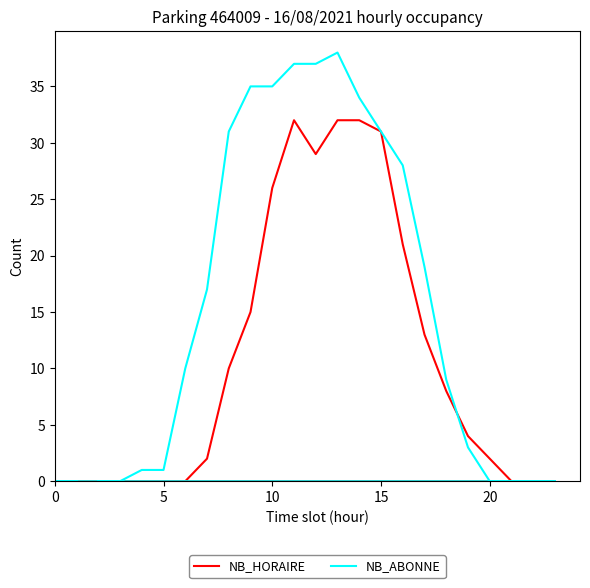

What is the sum of all NB_ABONNE values?

366